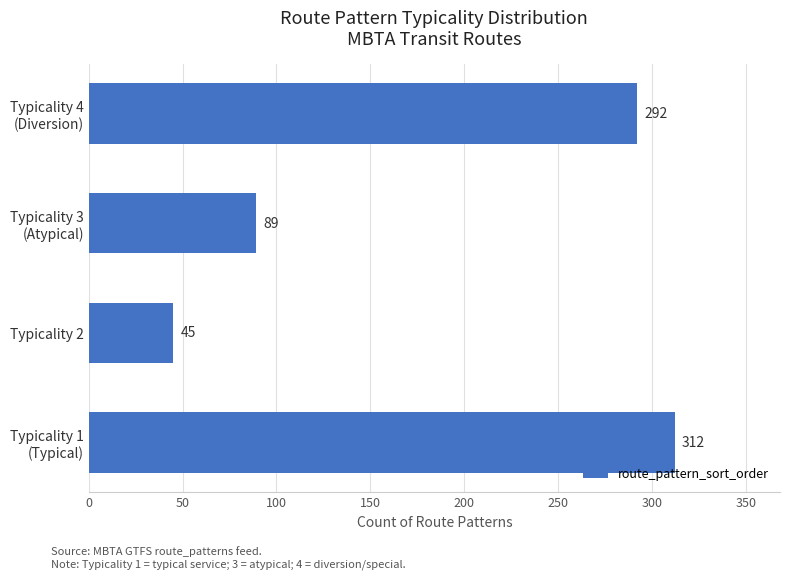

Reading bottom to top, what are all the values shown in this chart?

312	45	89	292